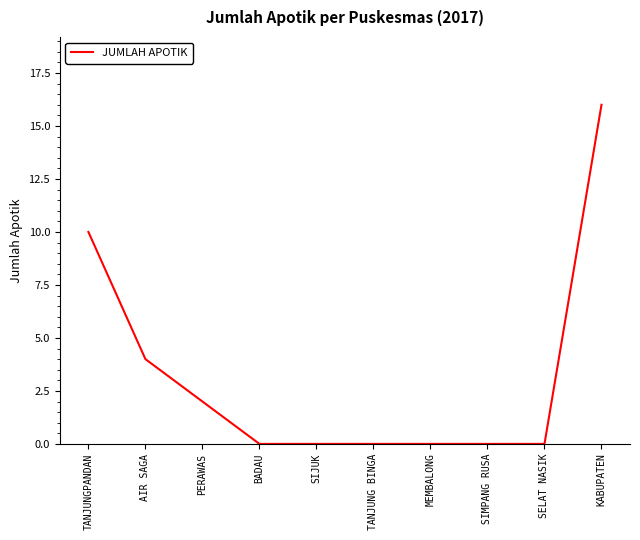

The chart shows a value of 0 at TANJUNG BINGA. True or false?

True